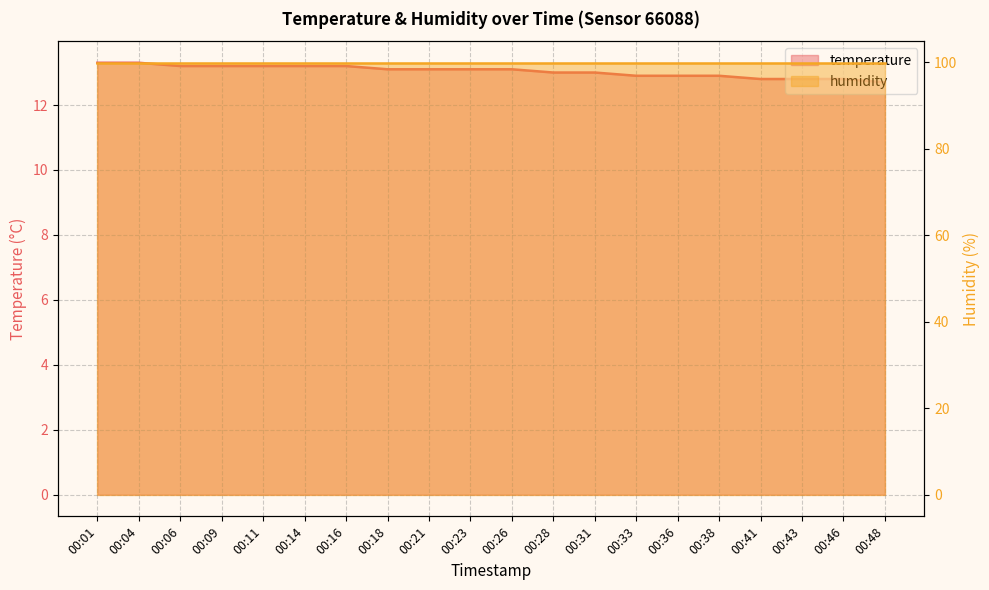

Reading right to left, extract all data points from this chart.

temperature: 12.7	12.8	12.8	12.8	12.9	12.9	12.9	13.0	13.0	13.1	13.1	13.1	13.1	13.2	13.2	13.2	13.2	13.2	13.3	13.3
humidity: 99.9	99.9	99.9	99.9	99.9	99.9	99.9	99.9	99.9	99.9	99.9	99.9	99.9	99.9	99.9	99.9	99.9	99.9	99.9	99.9